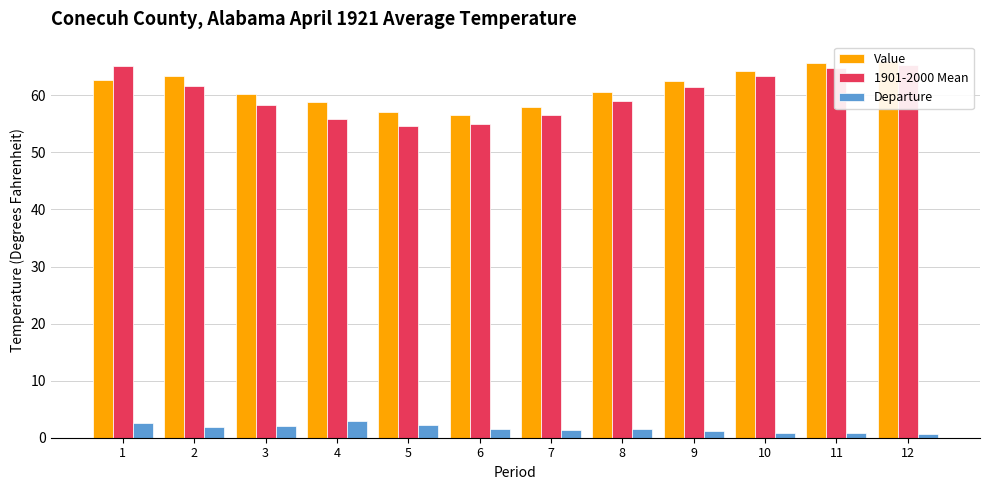

What value does the Value series have at 11?

65.6